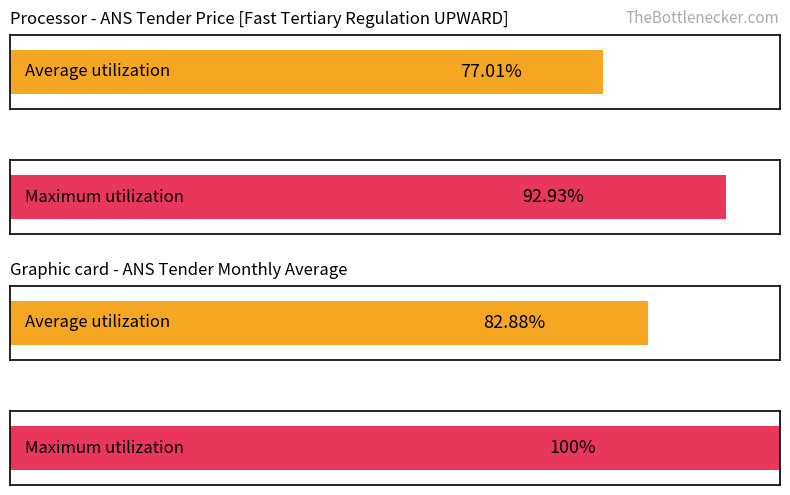

Rank the series by their average value, from highest to lowest.

Maximum utilization, Average utilization